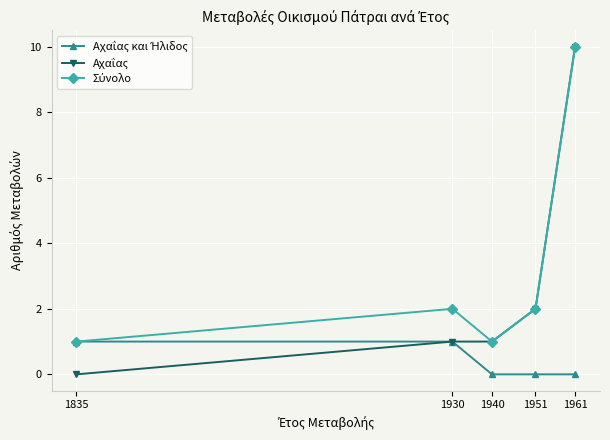

At which category is the sum across all series the highest?

1961